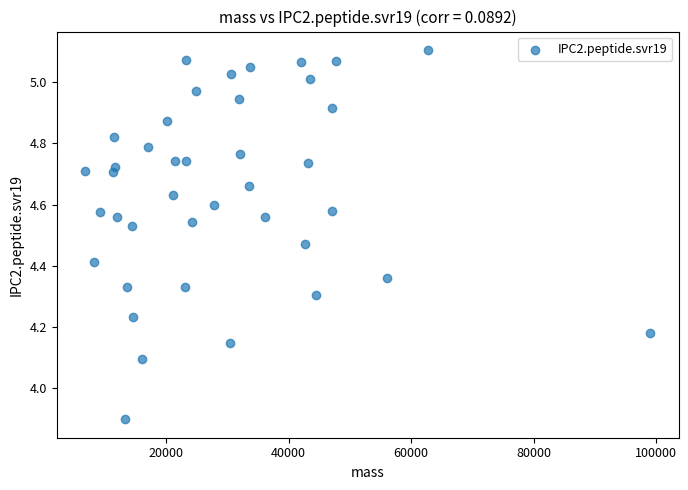

What is the range of Y values (max minus min)?

1.2